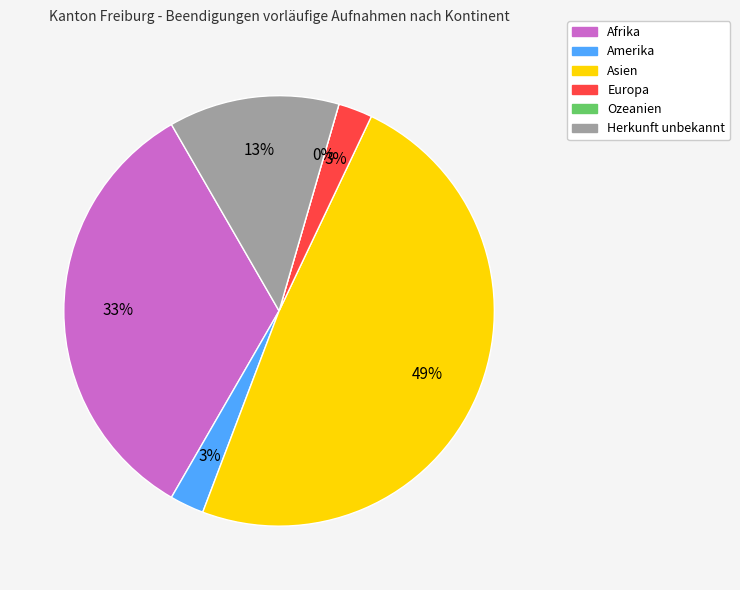

Combined, what portion of the pie is Europa and Ozeanien?

2.6%